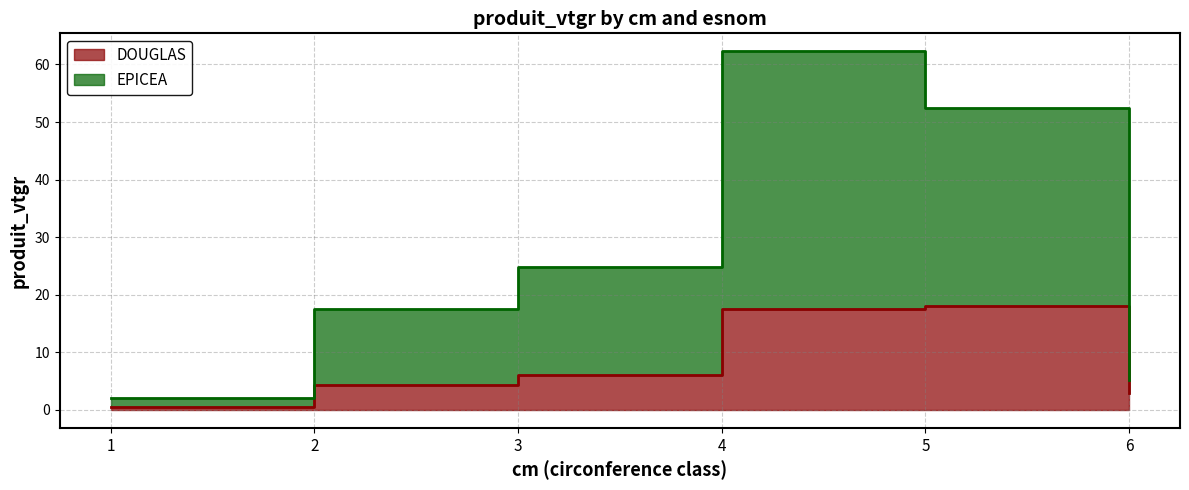

Reading right to left, transcribe all the data shown in this chart.

DOUGLAS: 6=3.0	5=18.0	4=17.5	3=6.1	2=4.4	1=0.4
EPICEA: 6=5.3	5=52.4	4=62.3	3=24.8	2=17.5	1=2.1